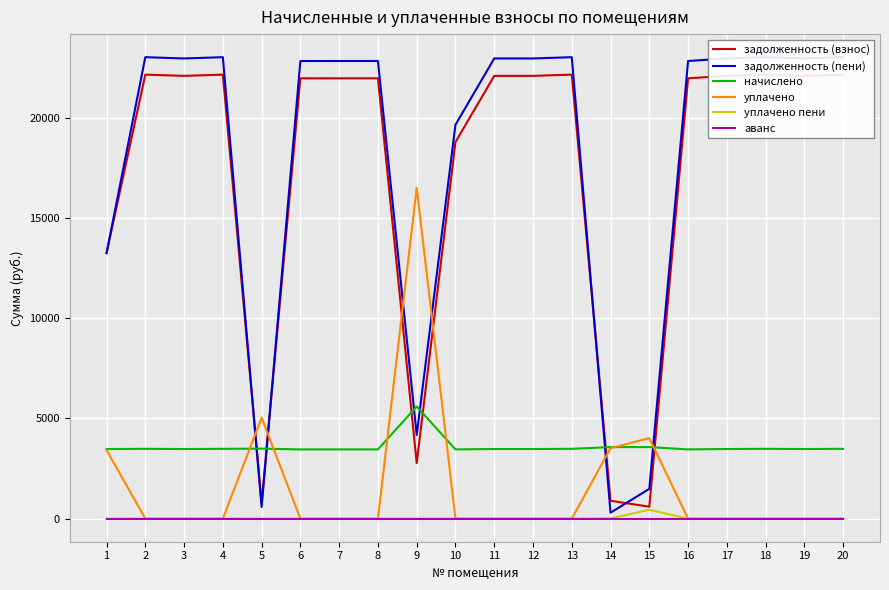

The задолженность (пени) series shows 29944.9 at 19. True or false?

False